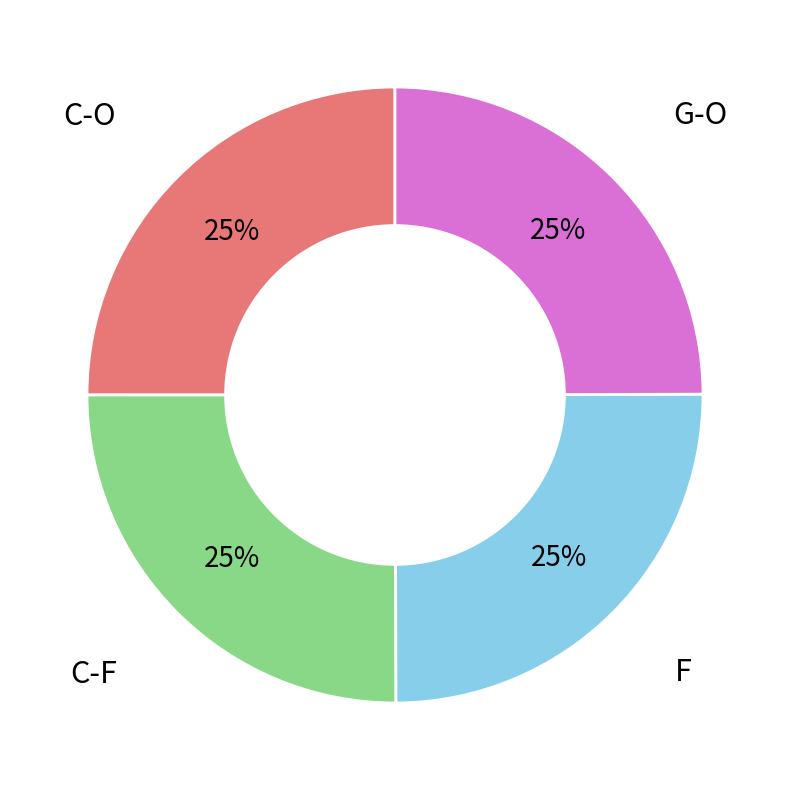

To the nearest percent, what is the average slice percentage?

25%